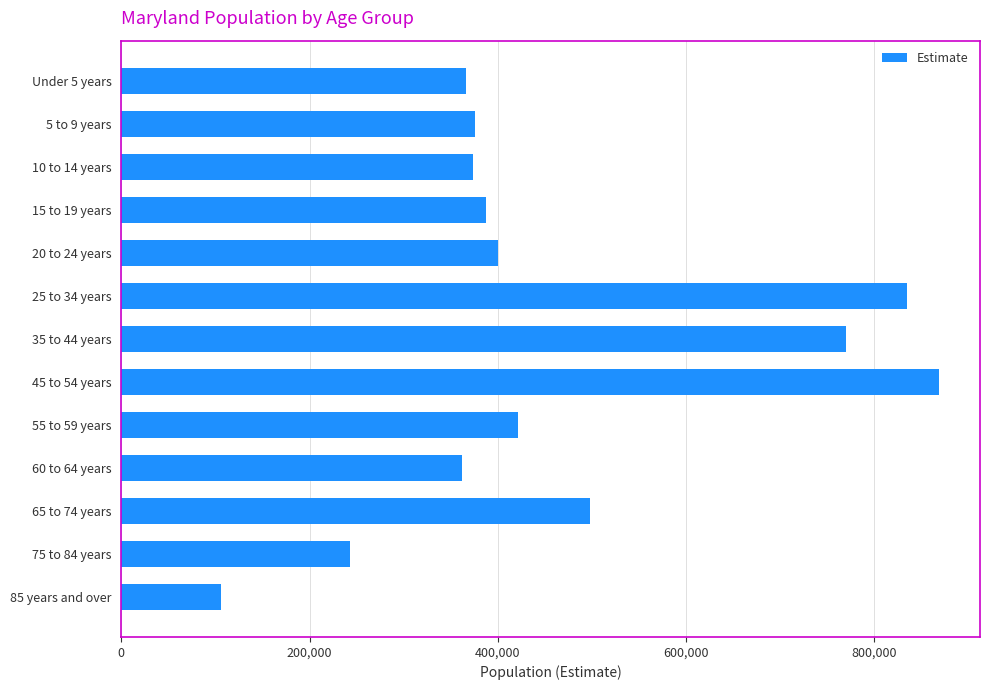

What is the difference between the second highest and minimum values?

728484